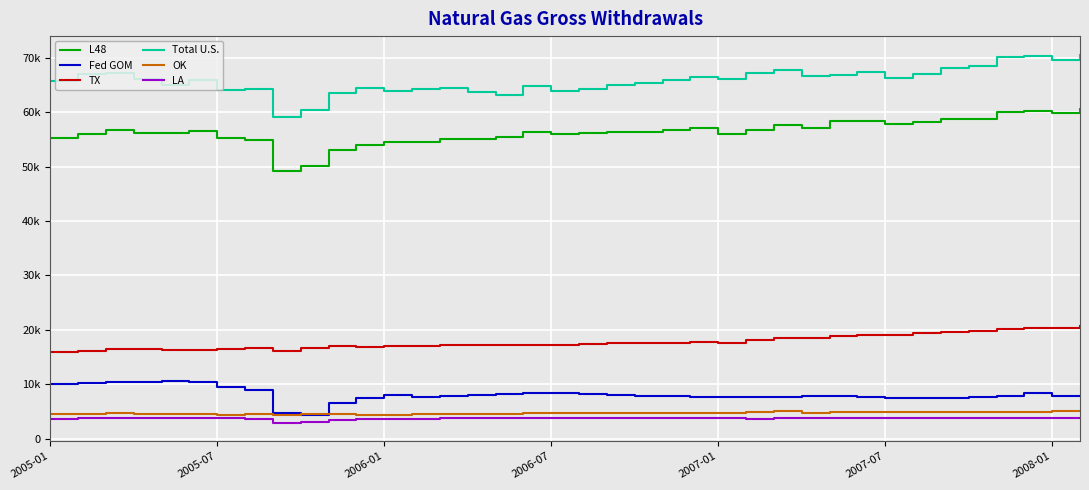

Is this an area chart (filled region under the line)?

No